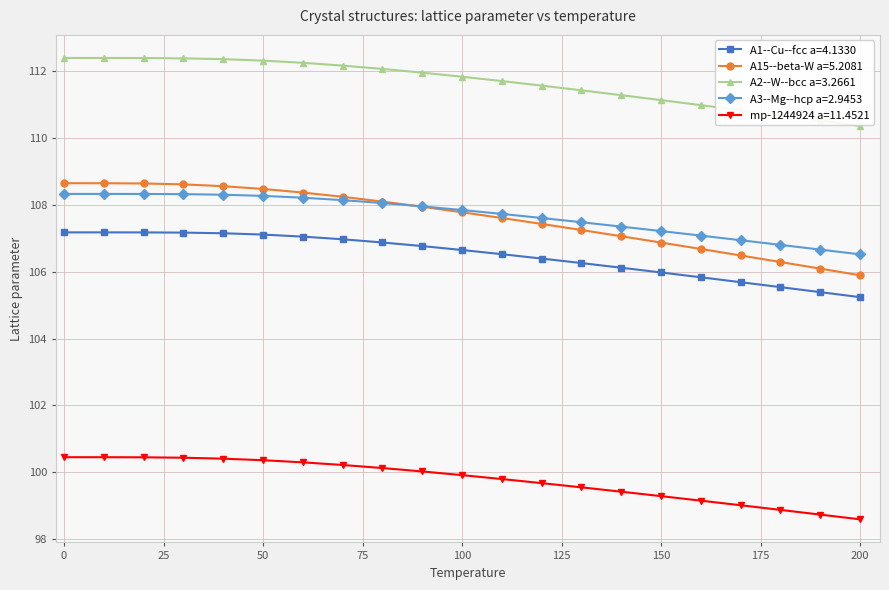

What is the value of the A15--beta-W a=5.2081 point at the 6th from the left?

108.5